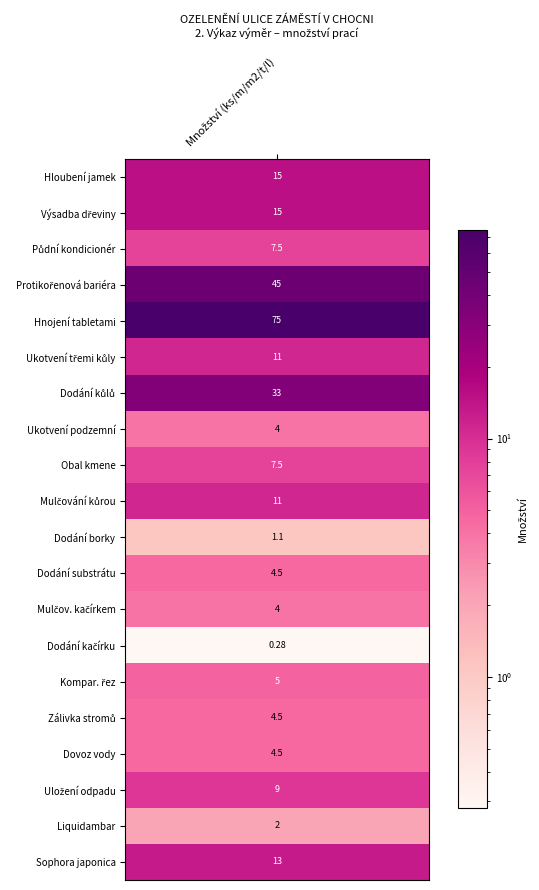

Reading left to right, what are all the values shown in this chart?

15.0	15.0	7.5	45.0	75.0	11.0	33.0	4.0	7.5	11.0	1.1	4.5	4.0	0.3	5.0	4.5	4.5	9.0	2.0	13.0